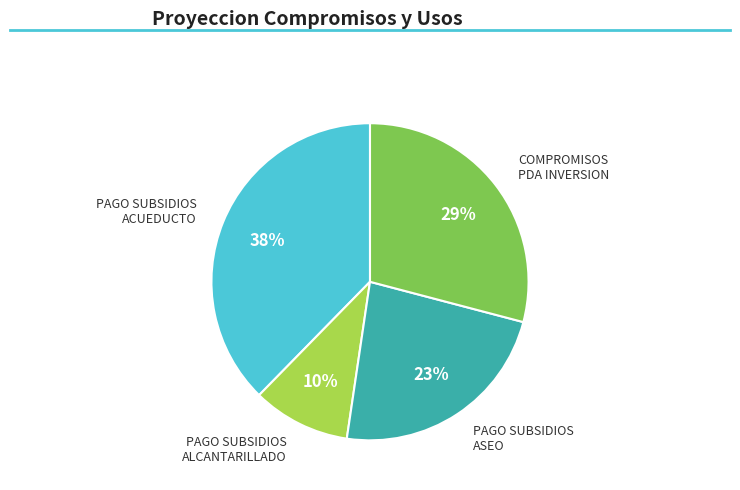

Count the number of slices in the pie.

4